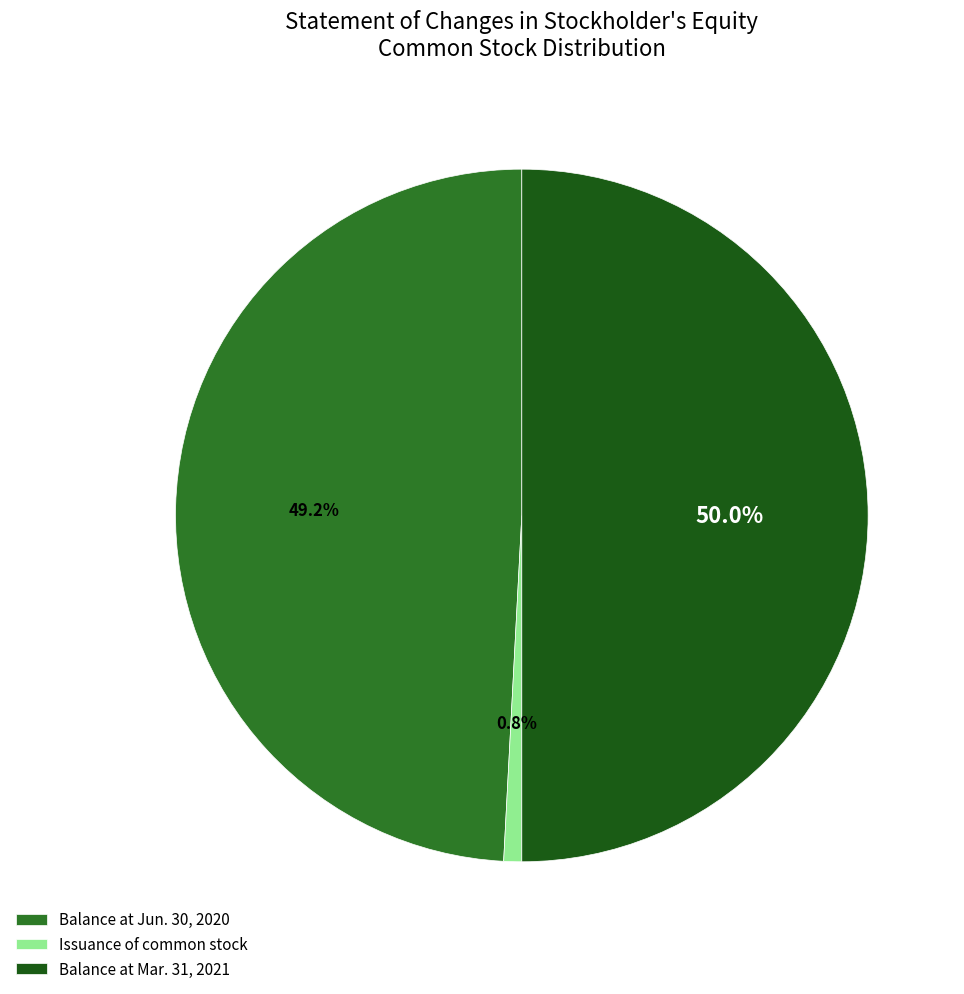

Approximately how many times larger is the value at Balance at Mar. 31, 2021 compared to Issuance of common stock?

59.8